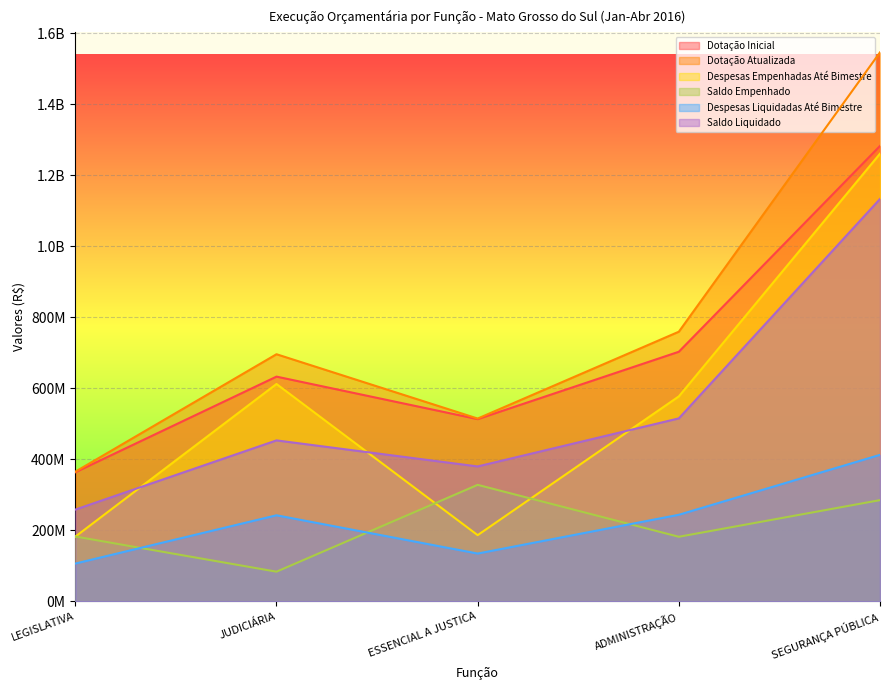

Does the chart display data point markers on the line(s)?

No